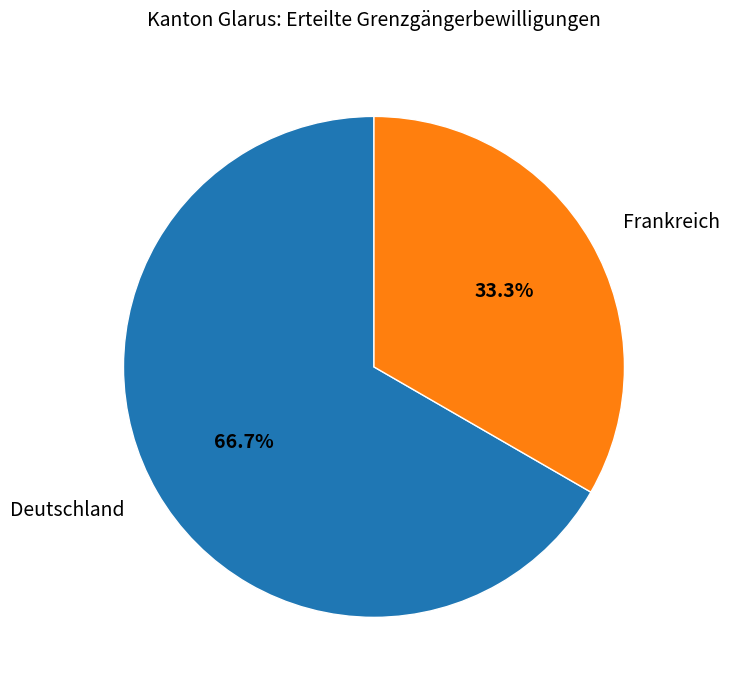

Which slice is the smallest?

Frankreich